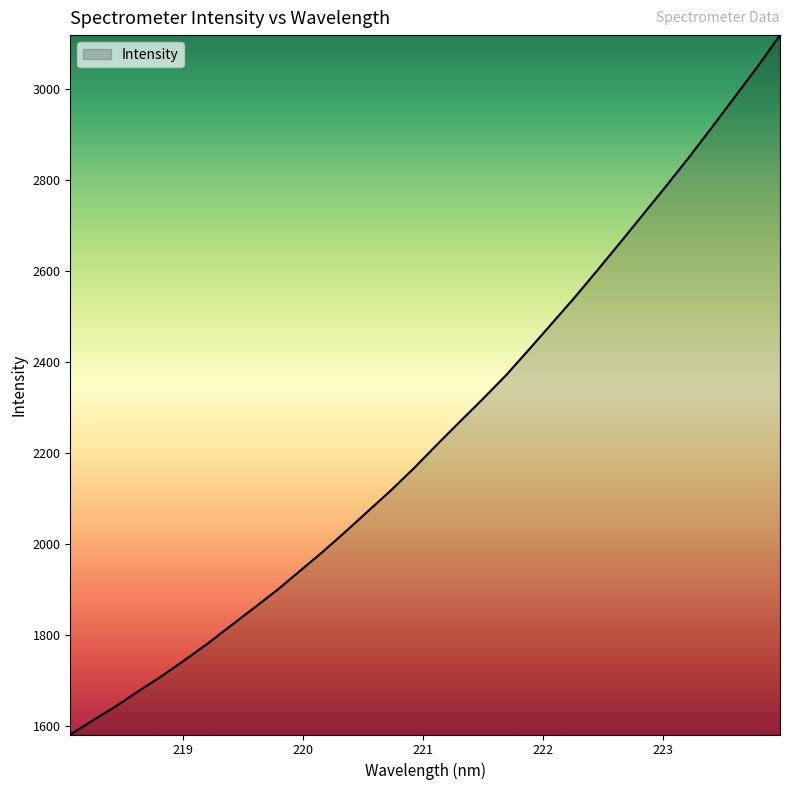

What is the smallest value displayed?

1581.4